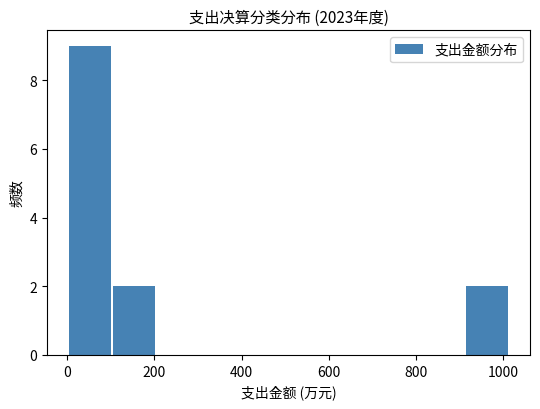

Reading left to right, transcribe this chart: for each bar, give the range it covers on the x-axis and its height. Neither the bar edges nor the heights are printed on the chart, so give them approximately, as read against the axes.

0 to 100: 9
100 to 200: 2
200 to 300: 0
300 to 400: 0
400 to 520: 0
520 to 620: 0
620 to 720: 0
720 to 820: 0
820 to 920: 0
920 to 1020: 2